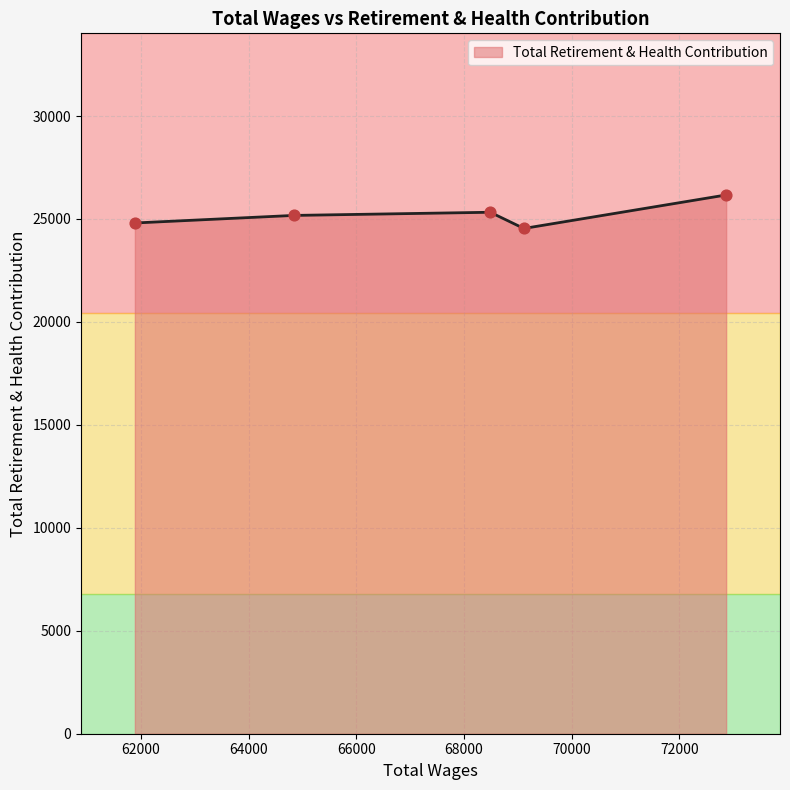

How many interior local peaks (higher than both neighbors) does the data have?

1